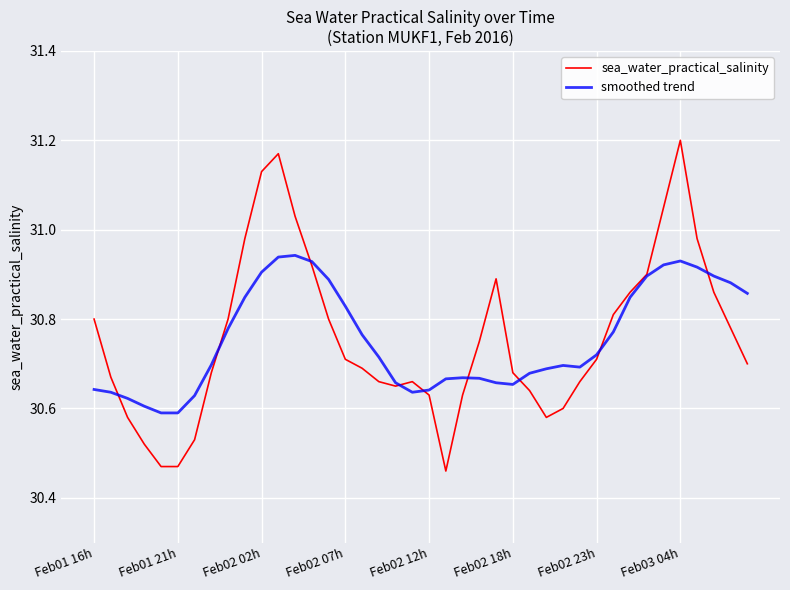

True or false: sea_water_practical_salinity and smoothed trend cross at least once.

True